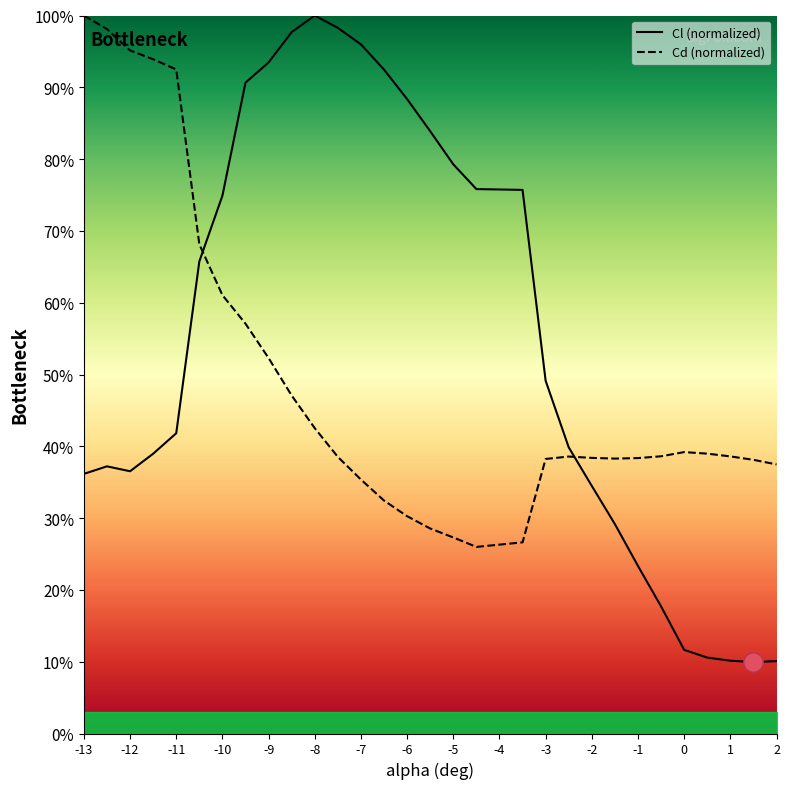

Which series ends up on top after the final intersection of Cl (normalized) and Cd (normalized)?

Cd (normalized)